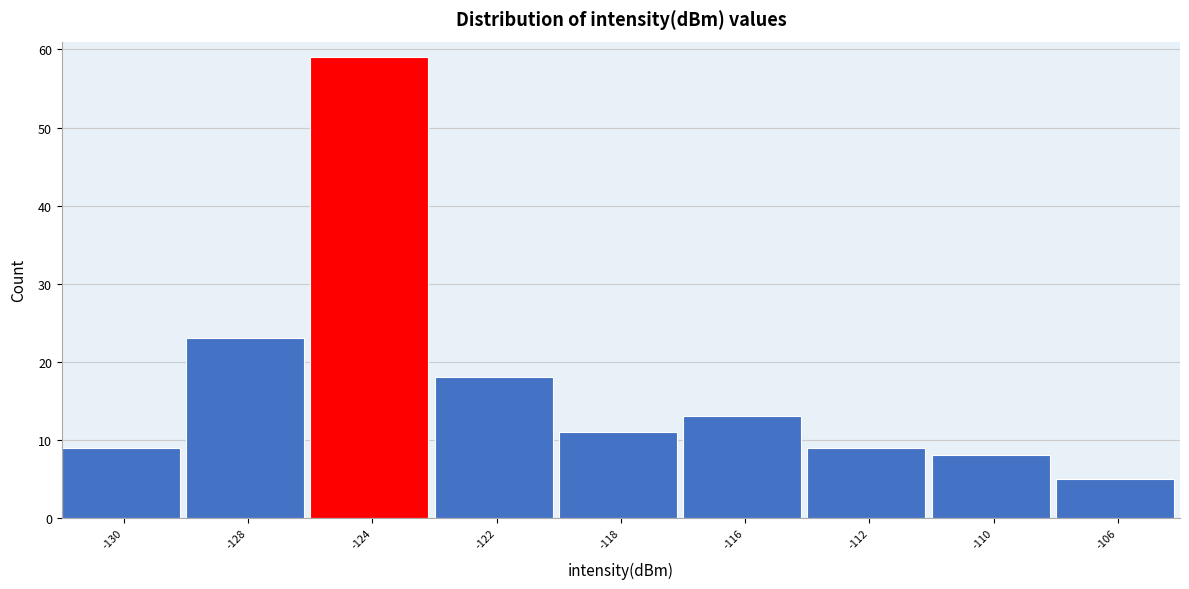

Reading right to left, list all the values displayed in this chart.

5	8	9	13	11	18	59	23	9